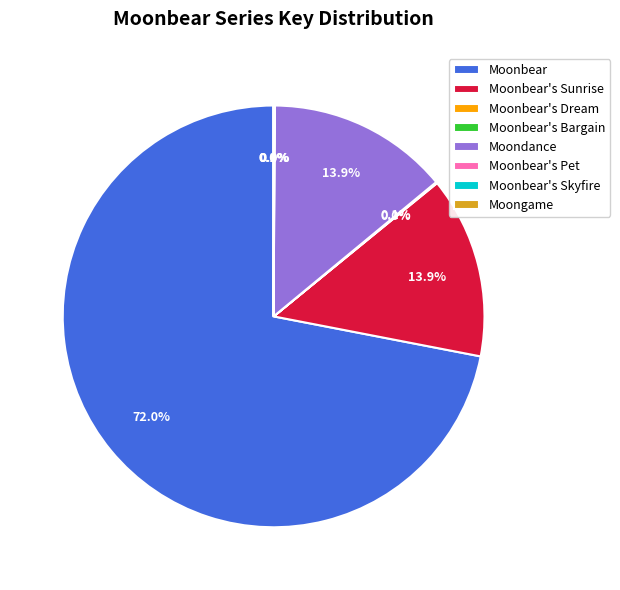

Which category has the biggest portion of the pie?

Moonbear